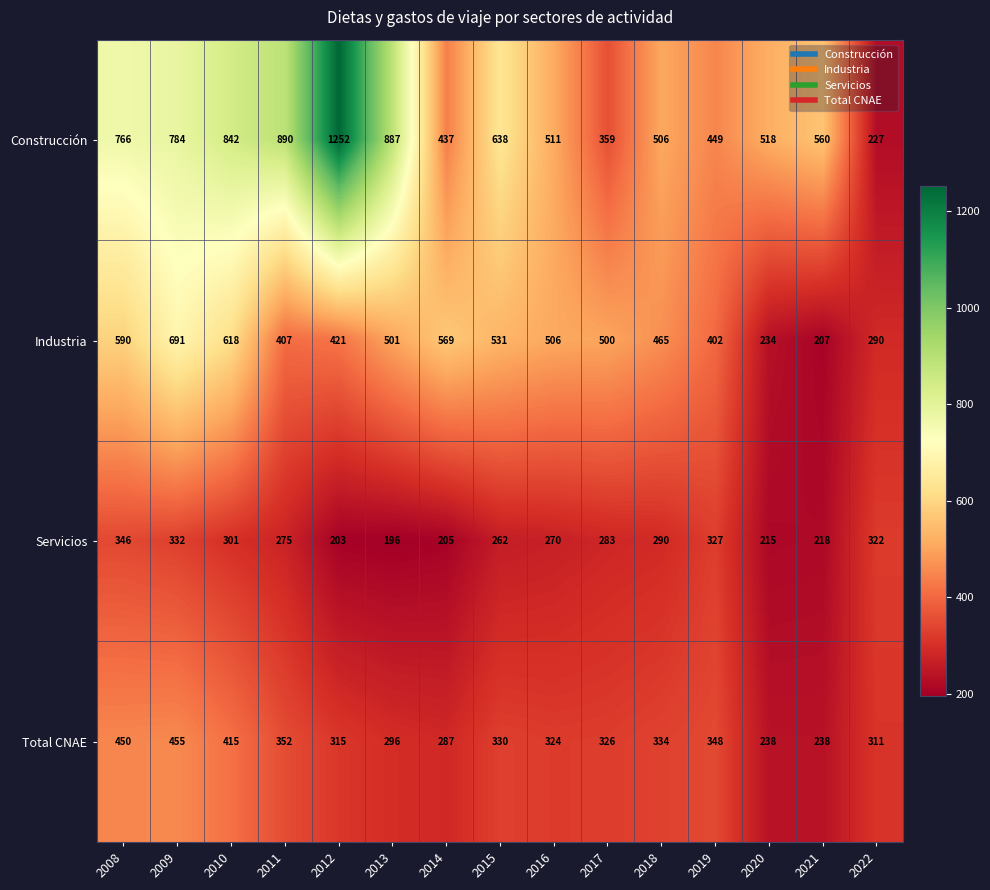

What is the difference between the maximum and minimum values in the Construcción series?

1025